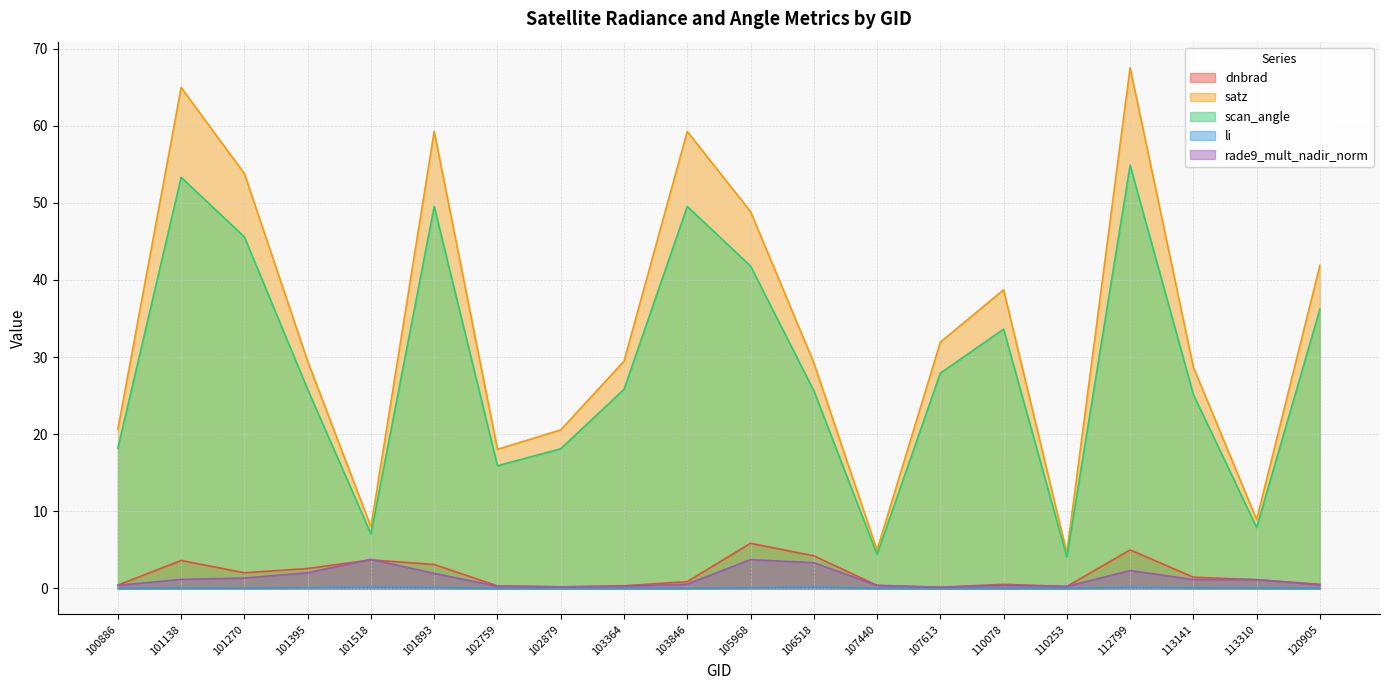

Reading left to right, list all the values displayed in this chart.

dnbrad: 0.4	3.6	2.0	2.6	3.7	3.1	0.3	0.2	0.3	0.9	5.8	4.2	0.4	0.1	0.5	0.2	5.0	1.4	1.1	0.5
satz: 20.7	65.0	53.8	29.5	8.0	59.3	18.0	20.6	29.5	59.3	48.9	29.3	5.0	31.9	38.7	4.6	67.5	28.7	8.9	41.9
scan_angle: 18.2	53.3	45.6	25.8	7.1	49.5	15.9	18.1	25.8	49.5	41.8	25.6	4.4	27.9	33.6	4.1	54.9	25.1	7.9	36.2
li: 0.0	0.0	0.0	0.1	0.2	0.1	0.0	0.0	0.0	0.0	0.1	0.1	0.0	0.0	0.0	0.0	0.1	0.1	0.0	0.0
rade9_mult_nadir_norm: 0.4	1.2	1.3	2.0	3.8	1.9	0.3	0.2	0.3	0.5	3.7	3.3	0.4	0.1	0.4	0.2	2.3	1.1	1.1	0.4